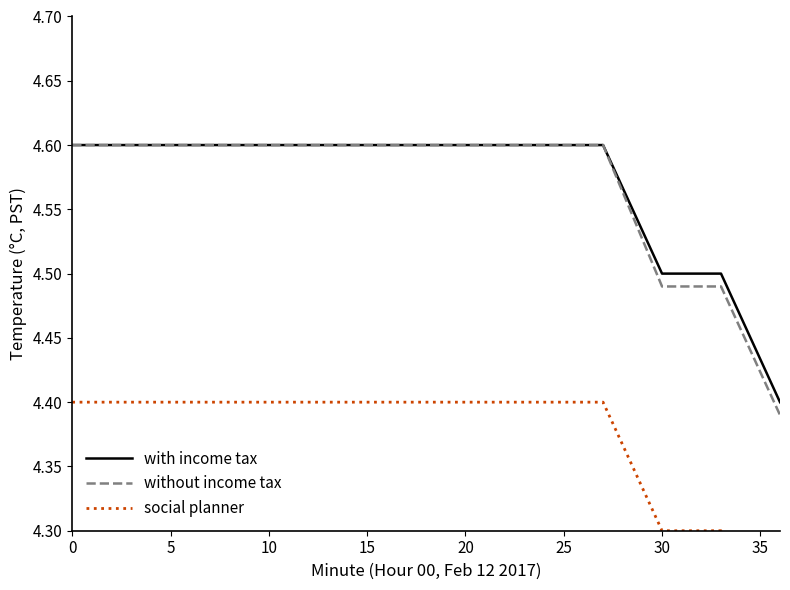

Does the chart have visible grid lines?

No